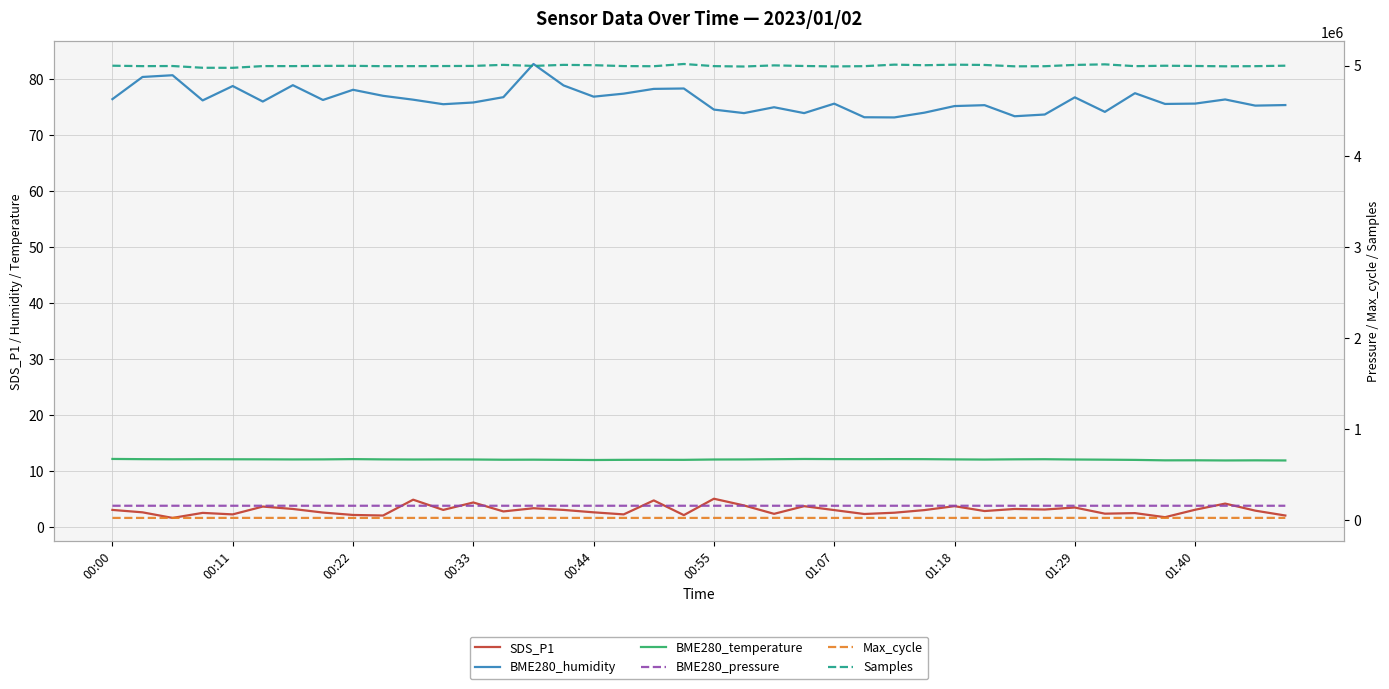

True or false: Samples has a value of 5003967.0 at 27.

True